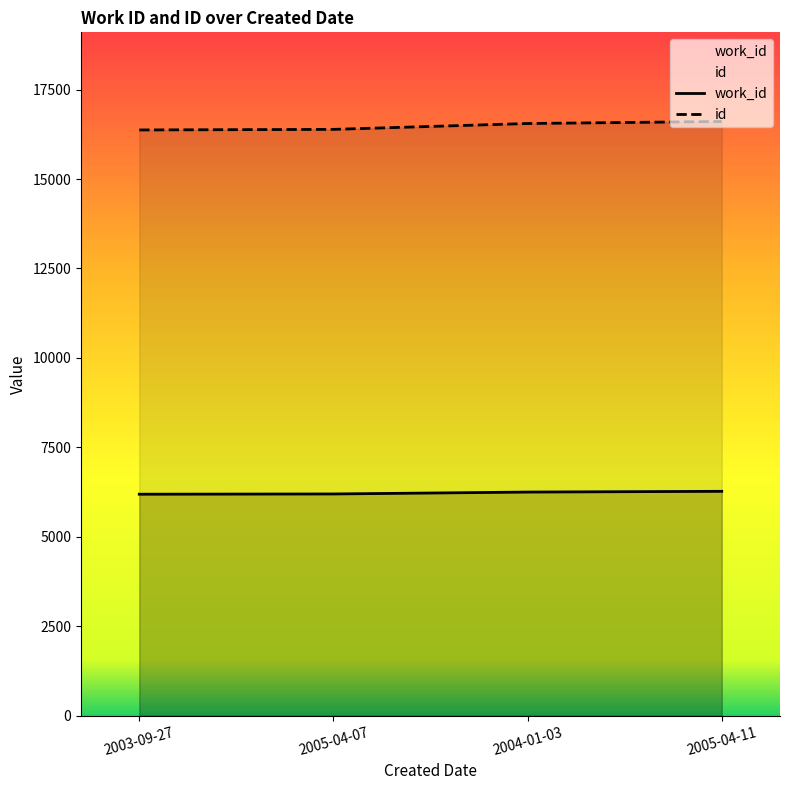

List the series in order of their overall mean, highest first.

id, work_id